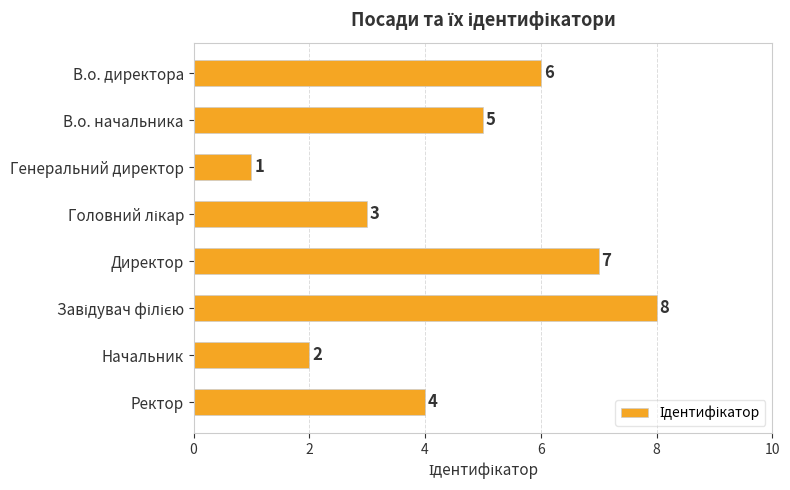

What is the label of the 6th bar from the bottom?

Генеральний директор